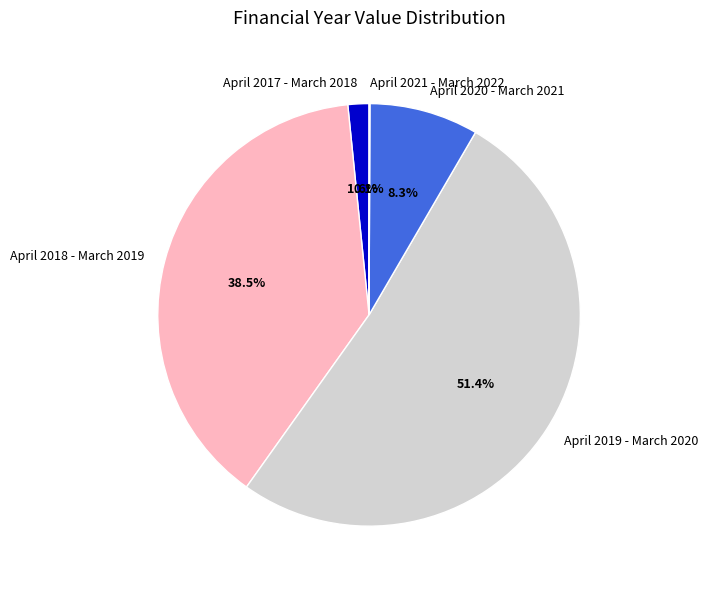

Which category has the biggest portion of the pie?

April 2019 - March 2020